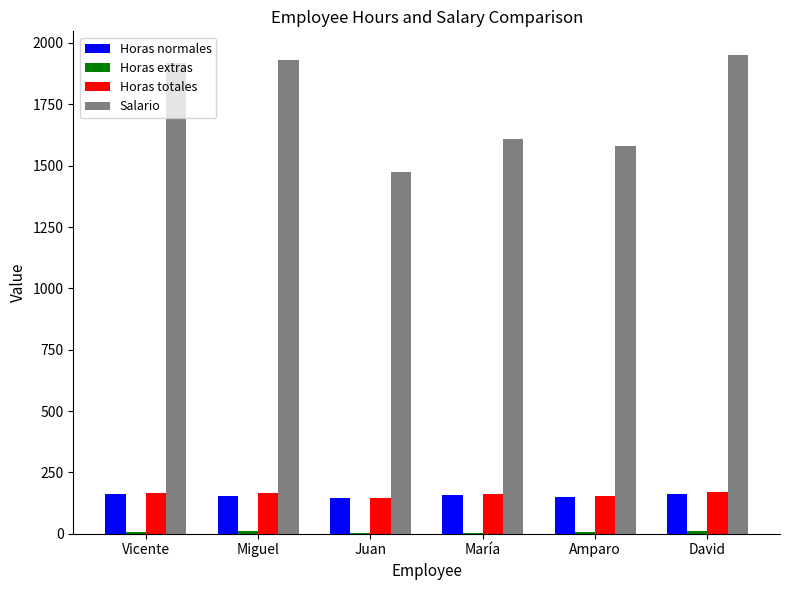

Does the chart contain stacked bars?

No